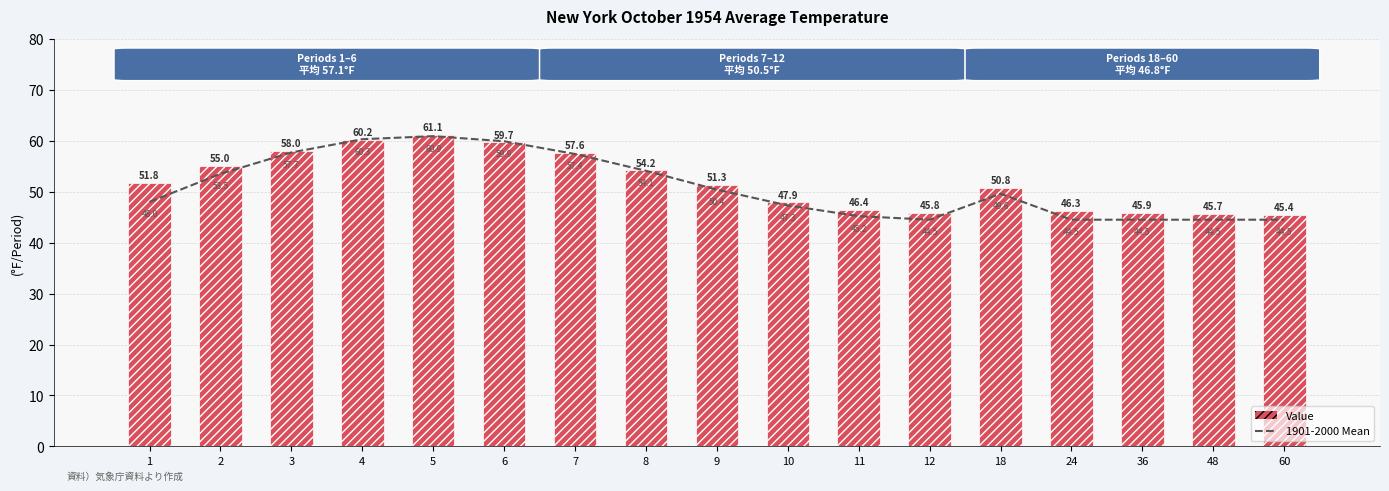

How many values in the Value series are below 51?

8